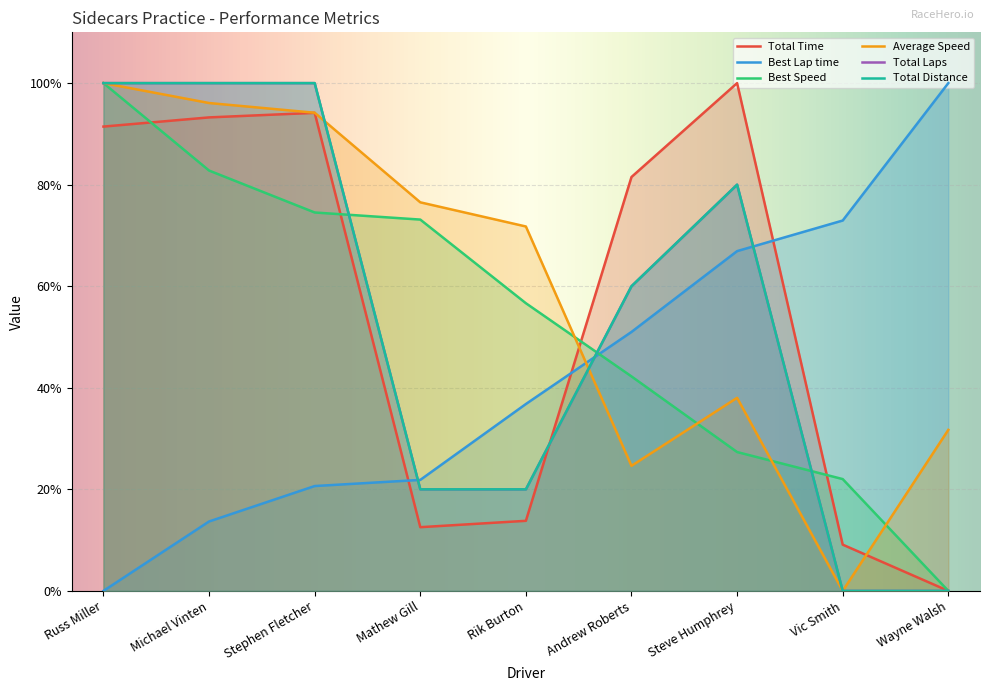

Rank the series at Stephen Fletcher from highest to lowest value.

Total Distance, Total Laps, Average Speed, Total Time, Best Speed, Best Lap time